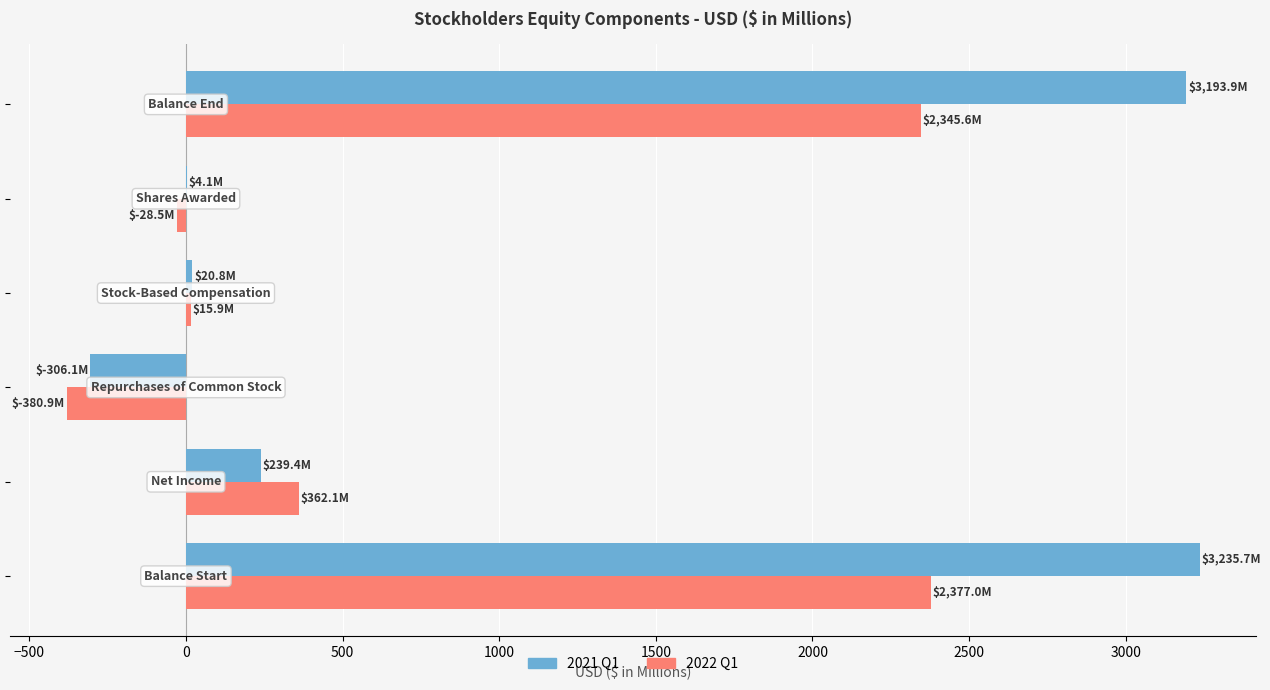

What is the sum of all 2022 Q1 values?

4691.2